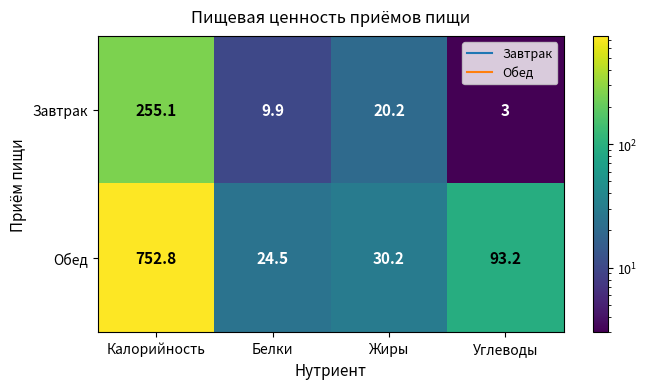

Reading right to left, transcribe all the data shown in this chart.

Завтрак: 3.0	20.2	9.9	255.1
Обед: 93.2	30.2	24.5	752.8